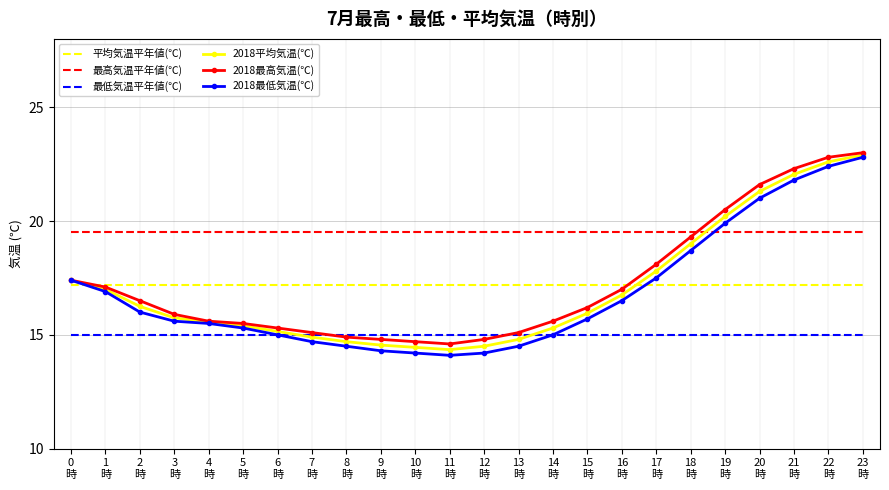

Rank the series at 22
時 from lowest to highest value.

最低気温平年値(℃), 平均気温平年値(℃), 最高気温平年値(℃), 2018最低気温(℃), 2018平均気温(℃), 2018最高気温(℃)